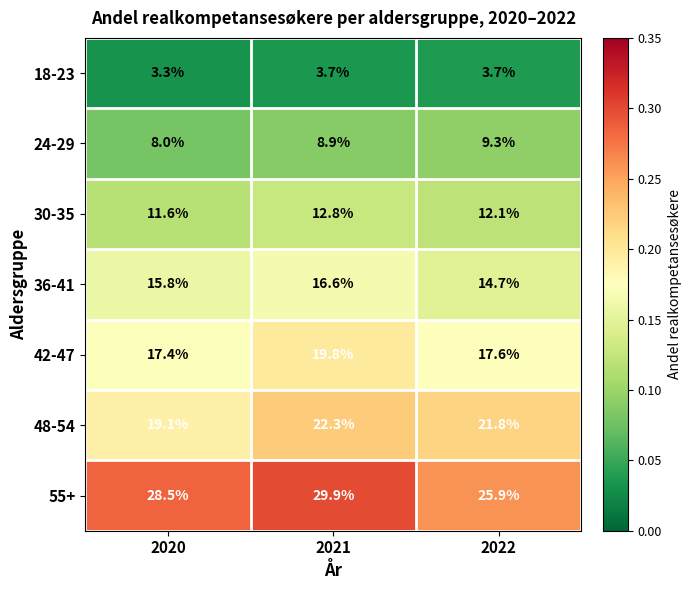

True or false: 24-29 has a value of 8.9 at 2021.

True